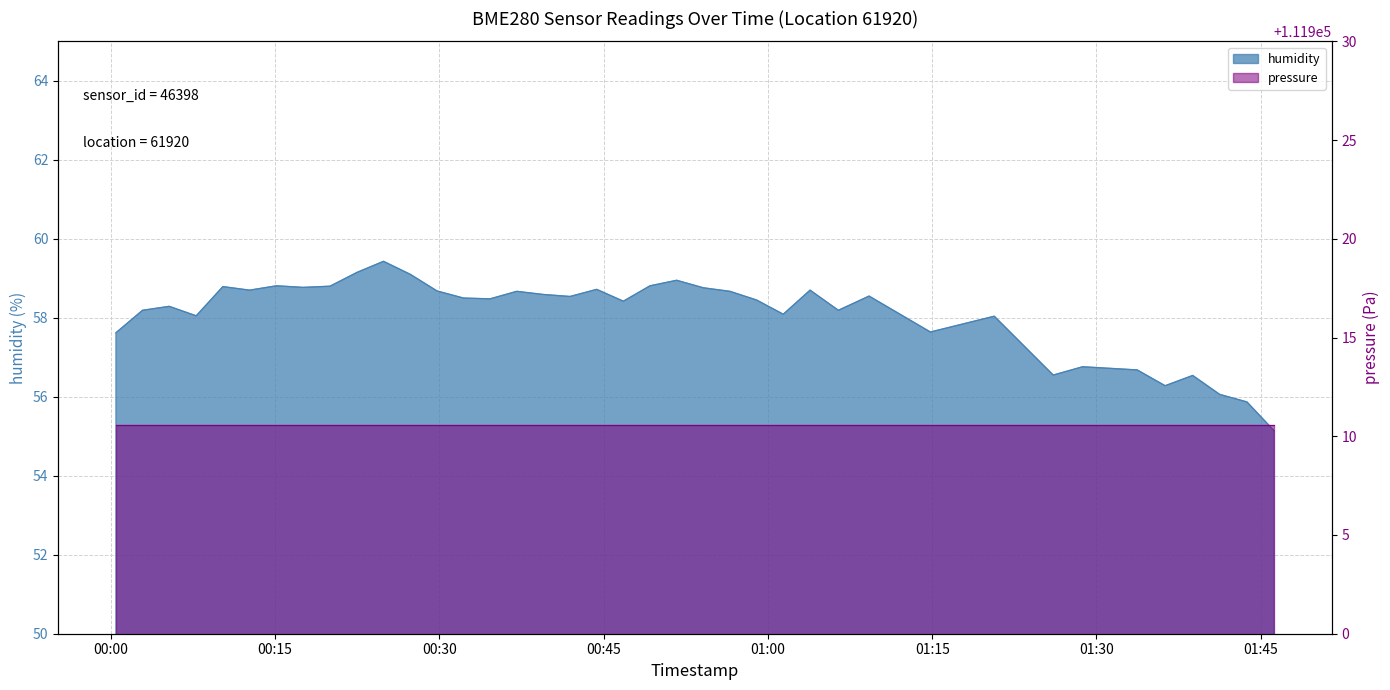

At which label does the data first exceed 58?

00:15